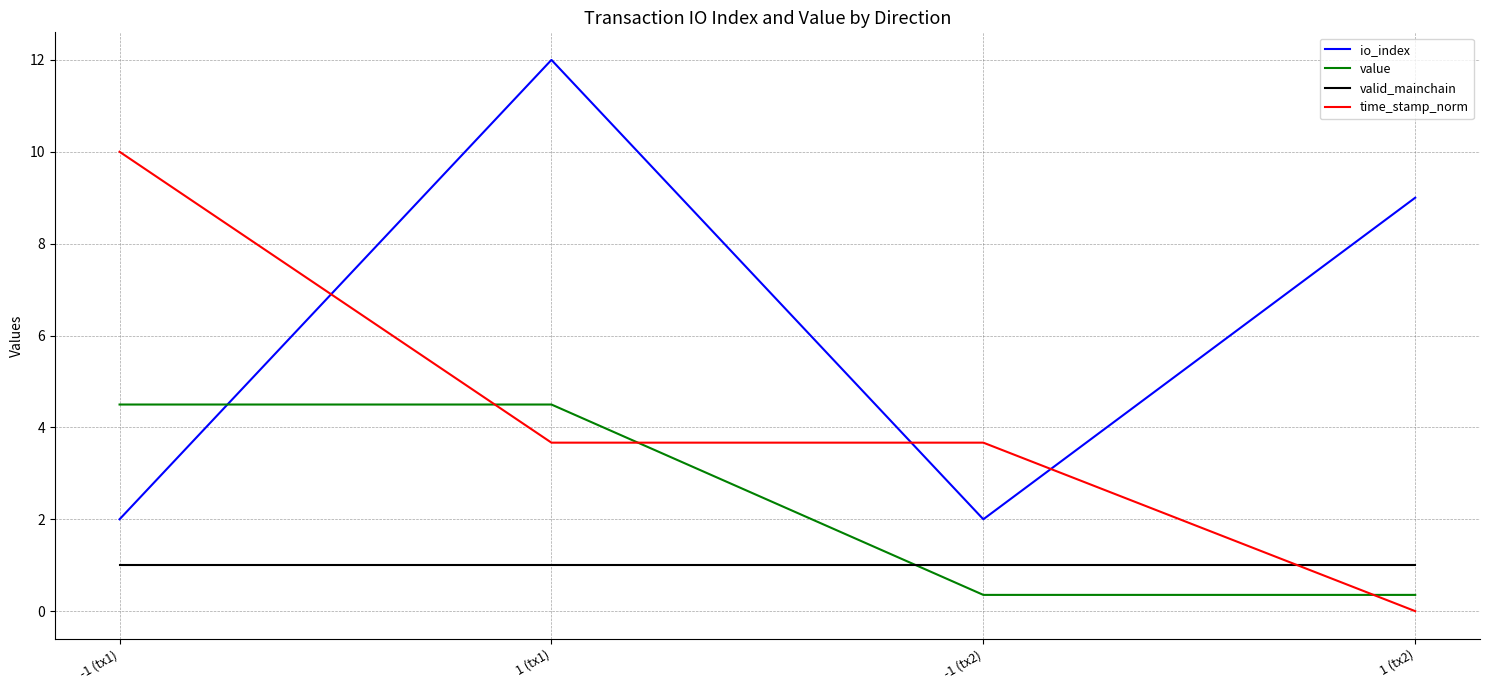

How many times do time_stamp_norm and io_index cross each other?

3